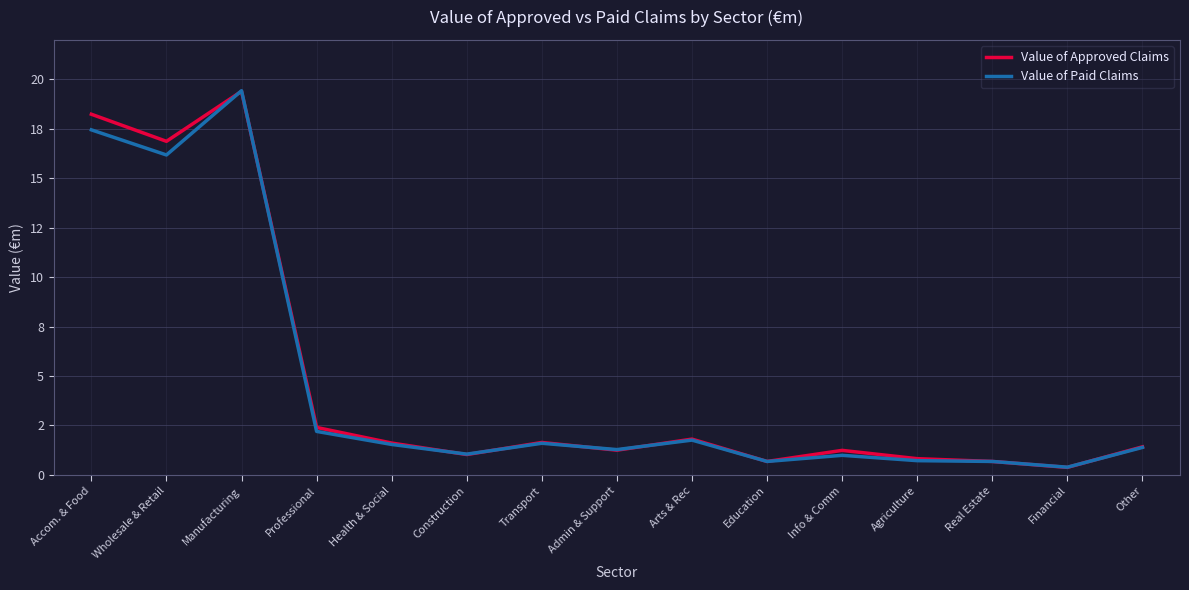

At which category does Value of Approved Claims reach its first local valley?

Wholesale & Retail